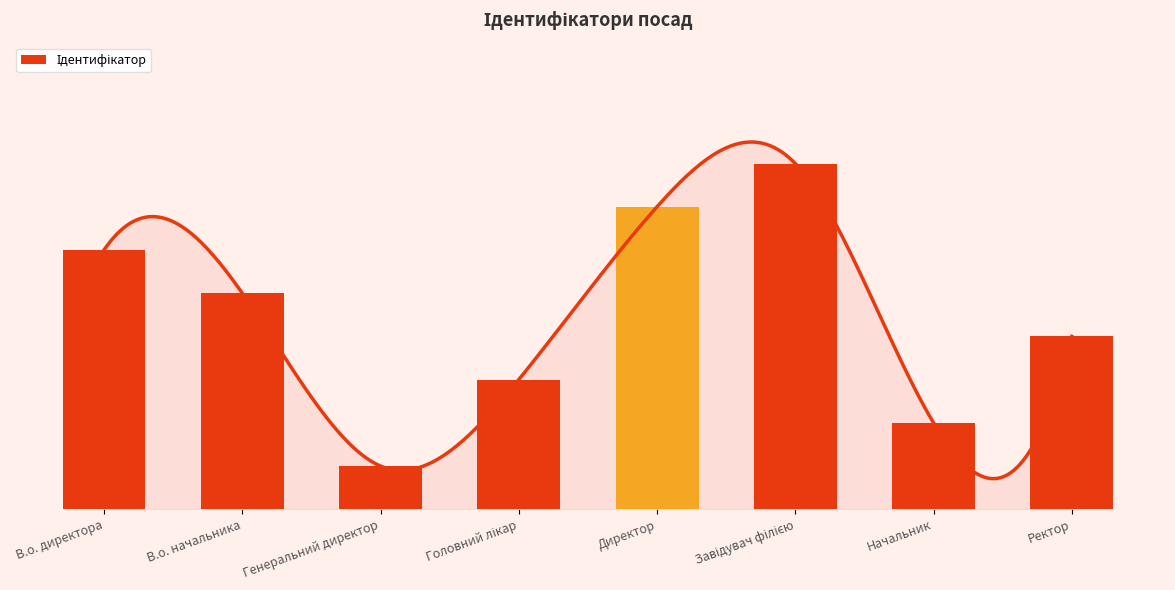

What is the ratio of the value at Начальник to the value at Головний лікар?

0.7